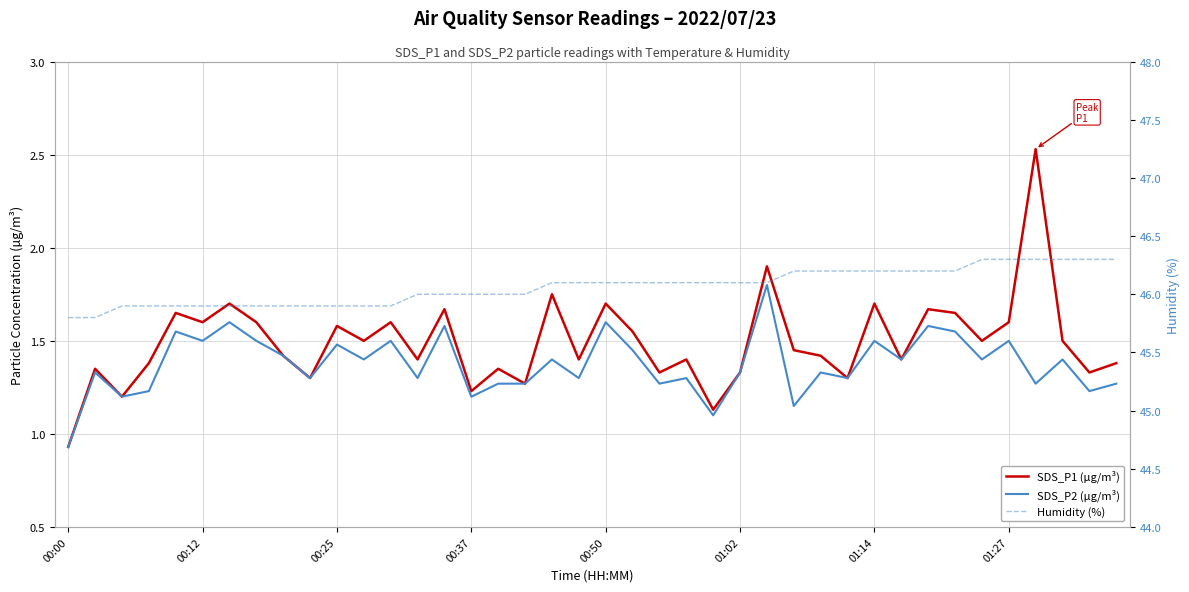

What is the smallest value displayed?

0.9